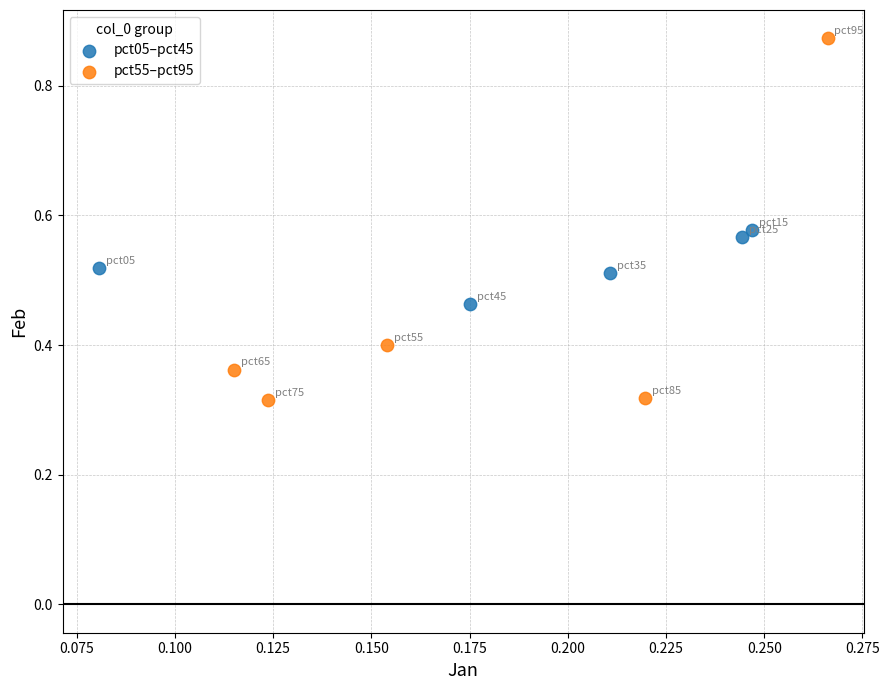

Which series reaches the maximum Y coordinate?

pct55–pct95